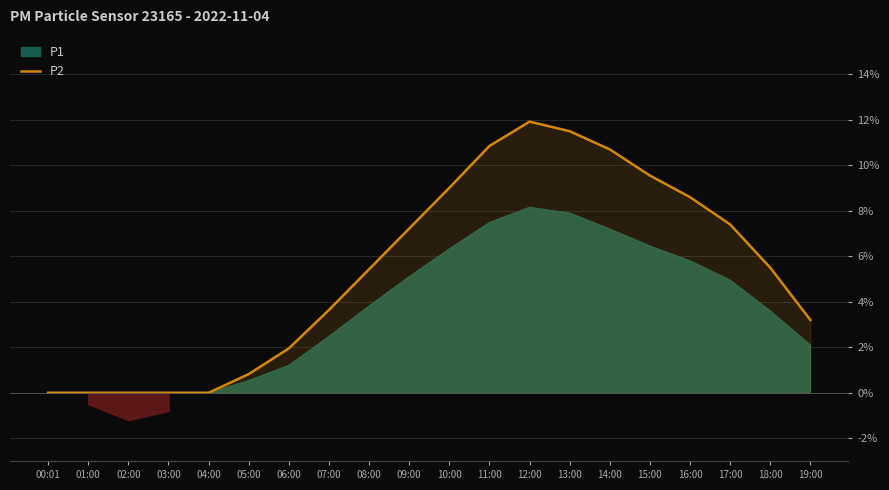

The value of P2 at 00:01 is 0.0. True or false?

True